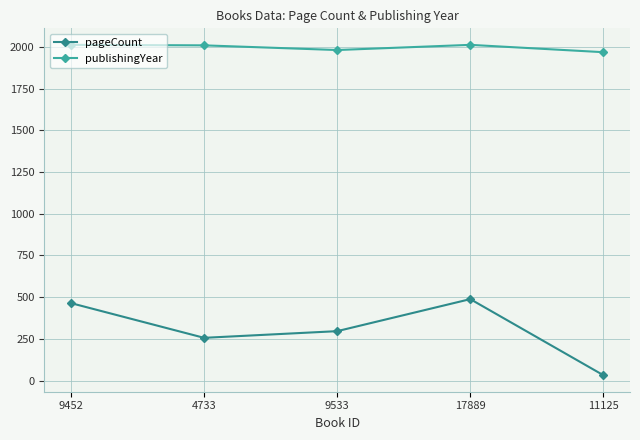

List the series in order of their peak value, highest first.

publishingYear, pageCount